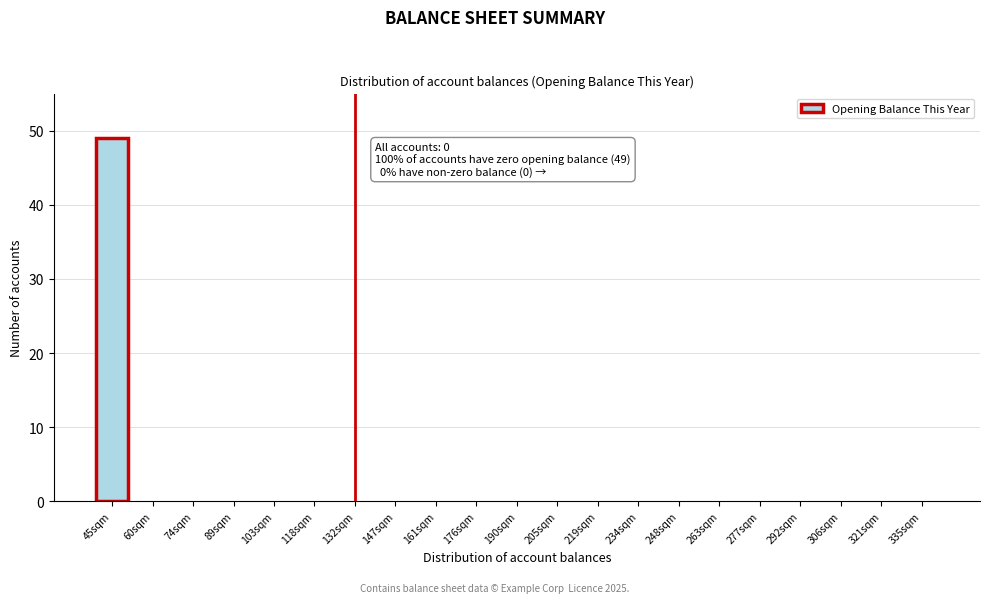

Reading right to left, extract all data points from this chart.

335sqm=0	321sqm=0	306sqm=0	292sqm=0	277sqm=0	263sqm=0	248sqm=0	234sqm=0	219sqm=0	205sqm=0	190sqm=0	176sqm=0	161sqm=0	147sqm=0	132sqm=0	118sqm=0	103sqm=0	89sqm=0	74sqm=0	60sqm=0	45sqm=49